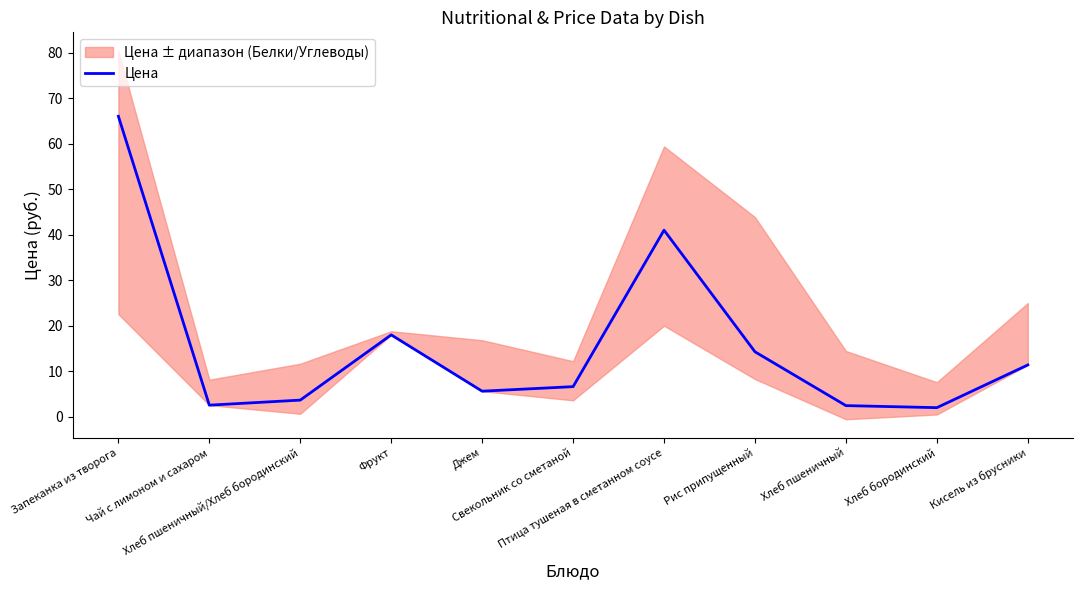

What is the label of the 11th point from the right?

Запеканка из творога